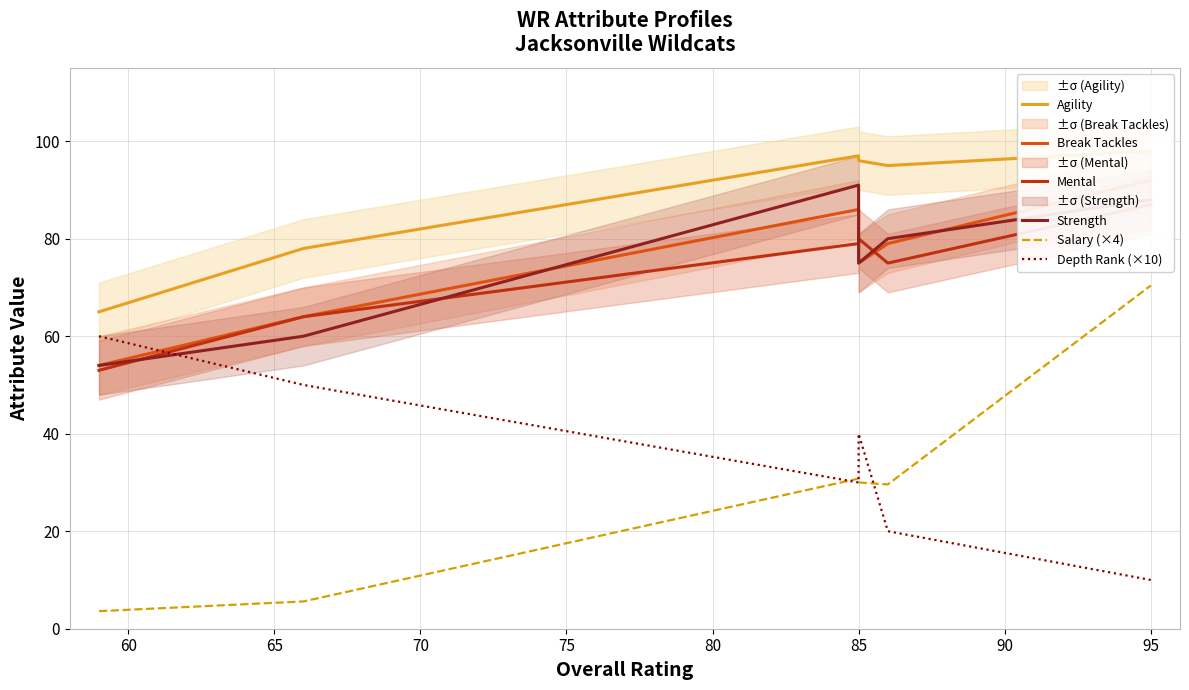

What is the difference between the Strength values at 80 and 55?

34.0